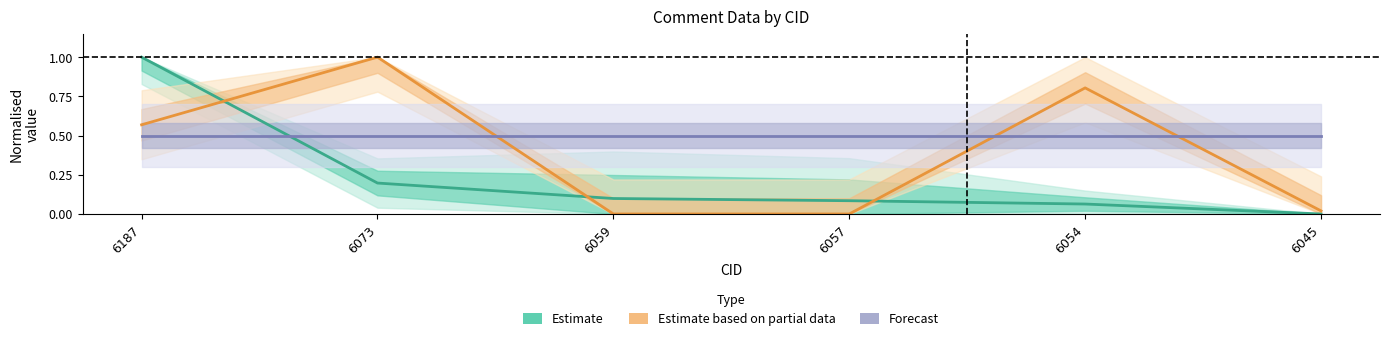

At which label is Estimate based on partial data closest to 0?

6059